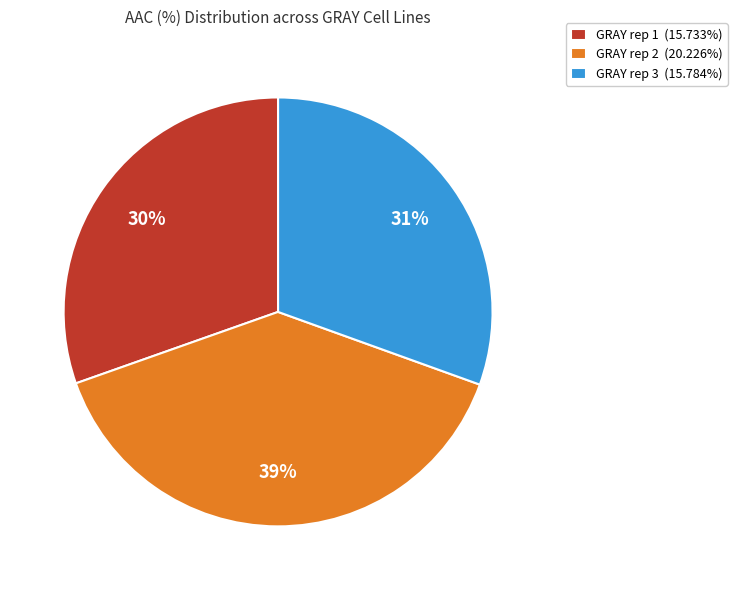

To the nearest percent, what is the average slice percentage?

33%